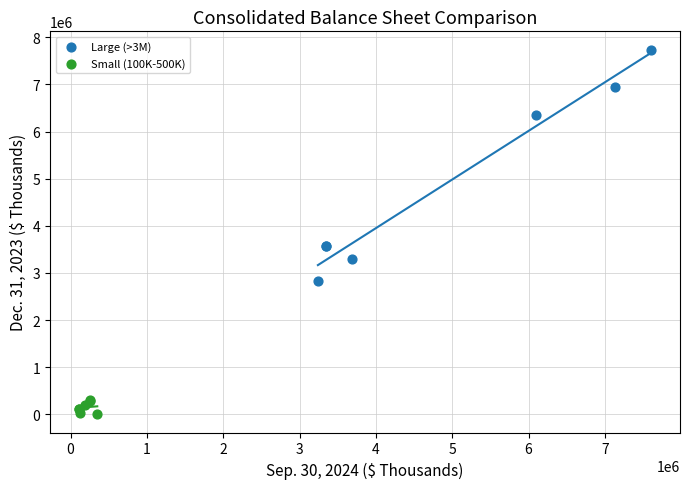

Which series reaches the maximum Y coordinate?

Large (>3M)